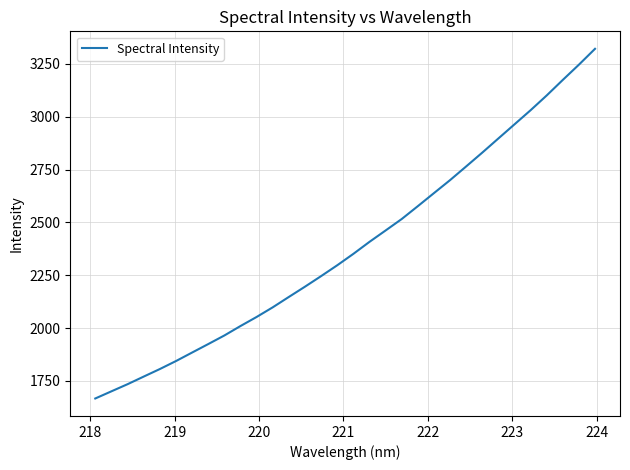

What is the smallest value displayed?

1666.8